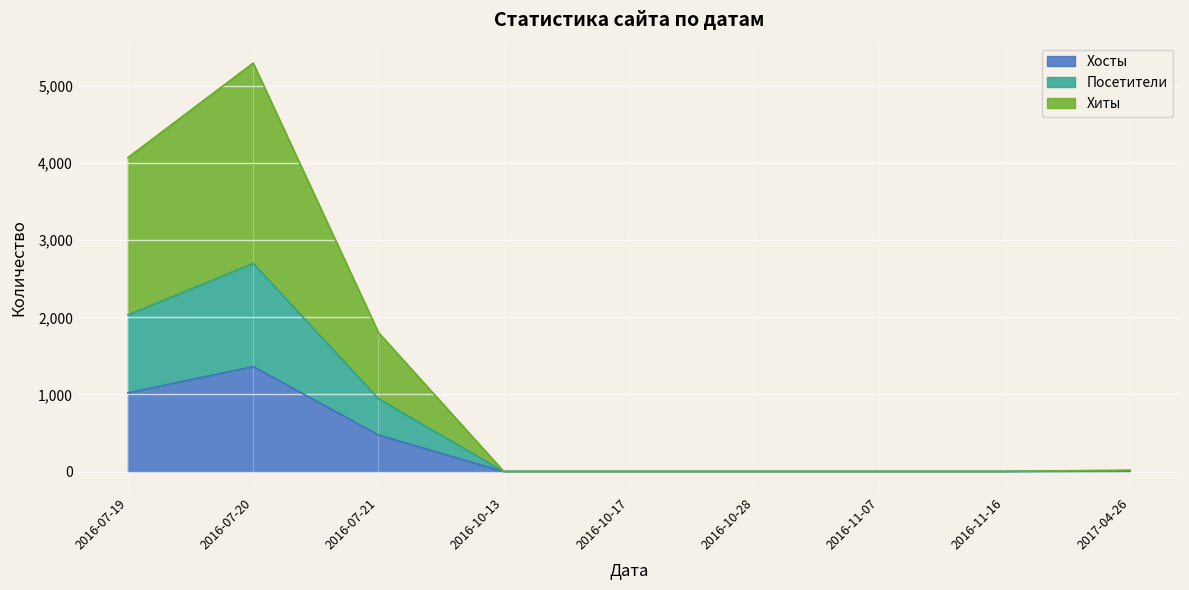

Is it true that Посетители equals 2 at 2016-10-17?

True